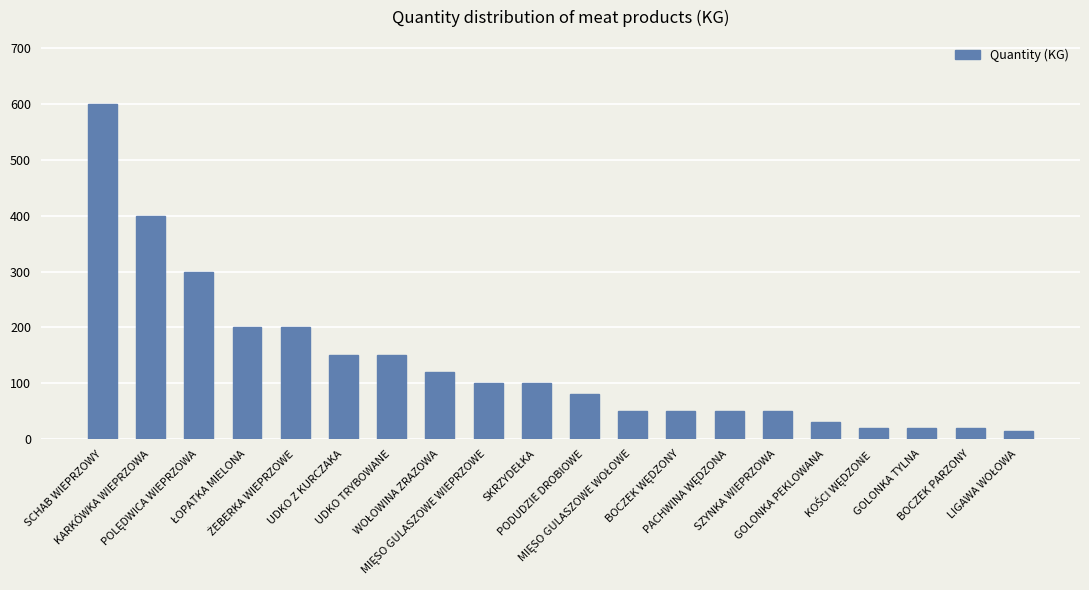

What is the average value?

135